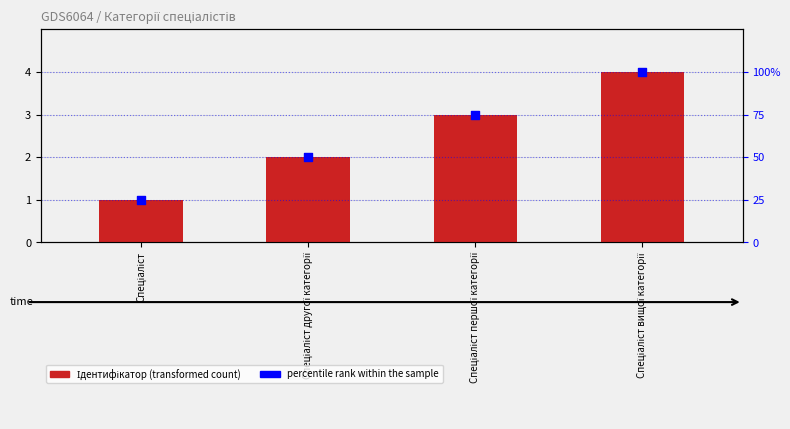

Which series has the largest Y range (max minus min)?

percentile rank within the sample